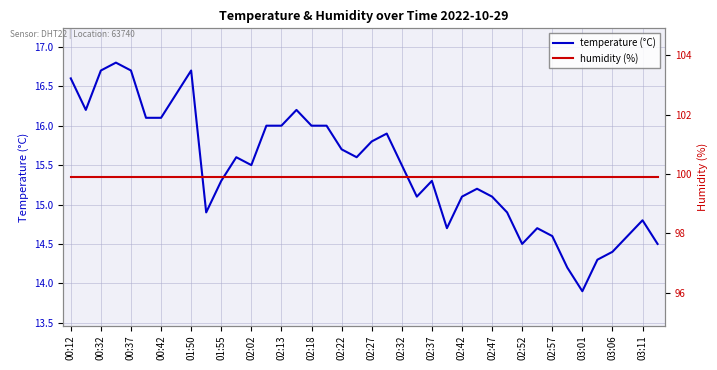

True or false: temperature (°C) has more than 2 interior local peaks.

True